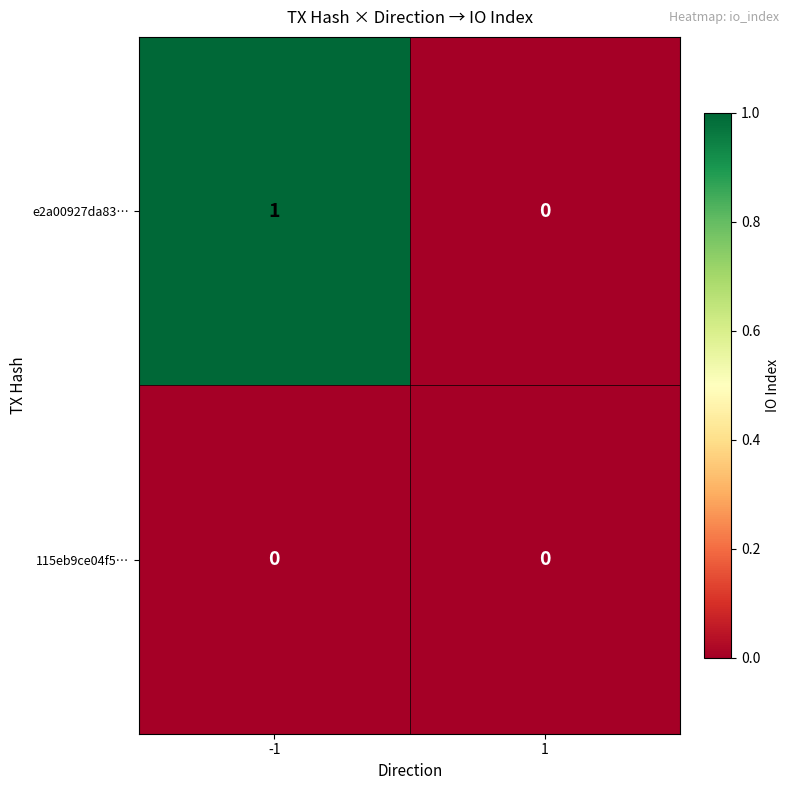

Which series has the largest total across all categories?

e2a00927da83…